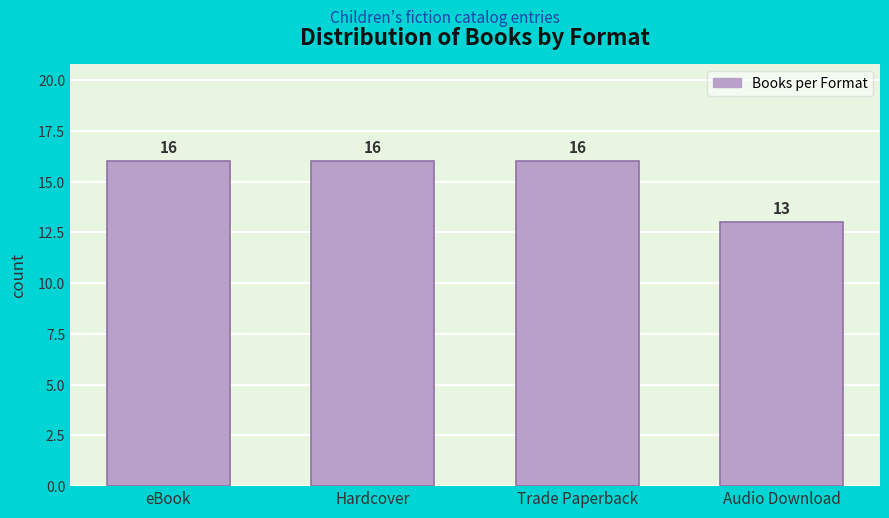

Reading left to right, what are all the values shown in this chart?

16	16	16	13